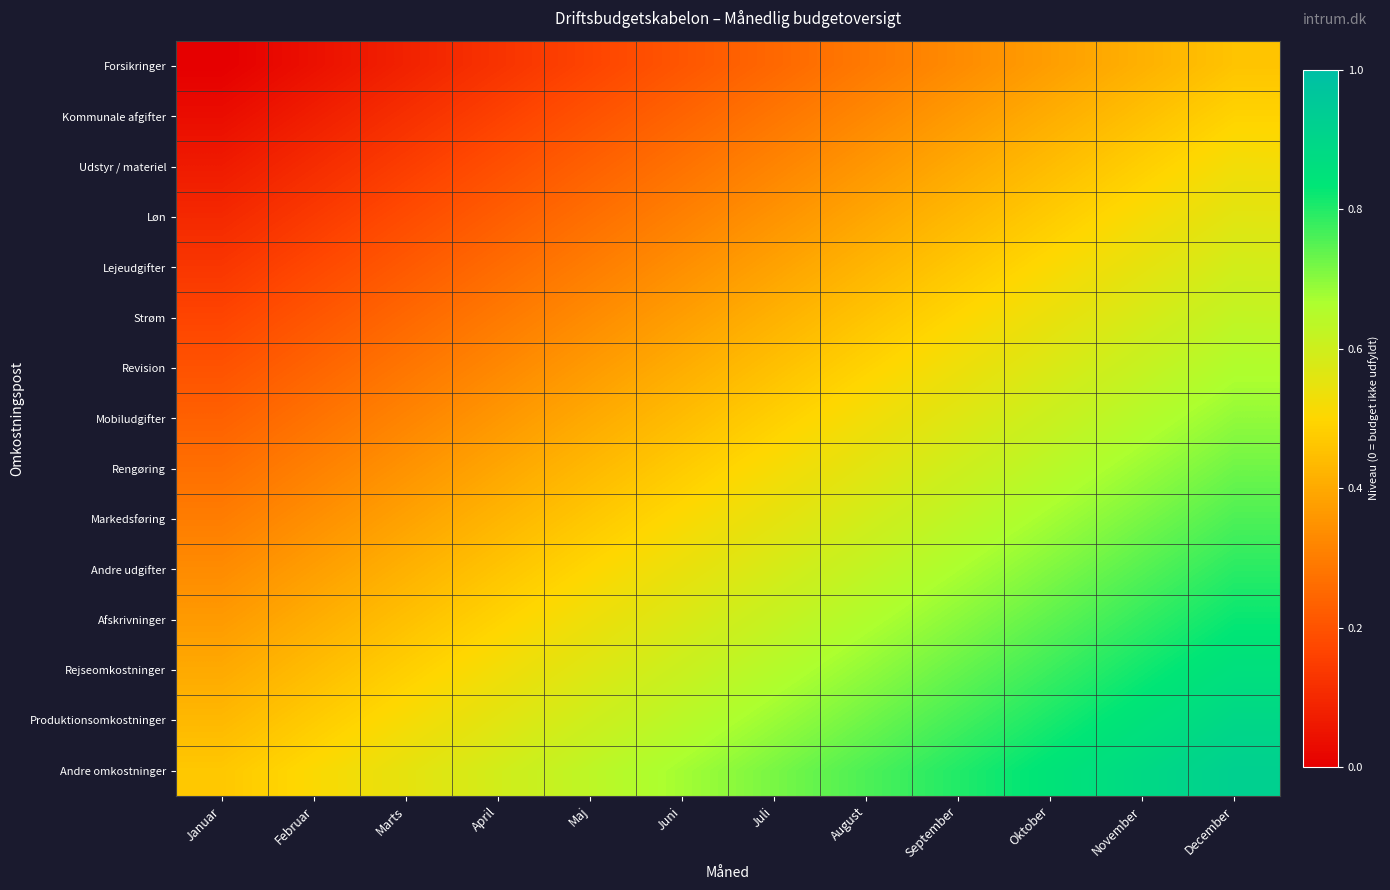

What is the total value across all series at Juni?

6.6